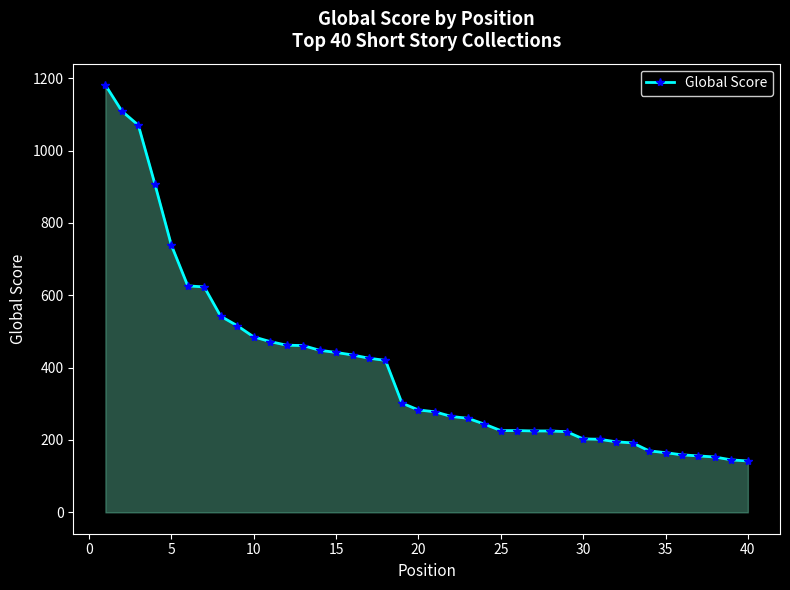

What is the average value?

400